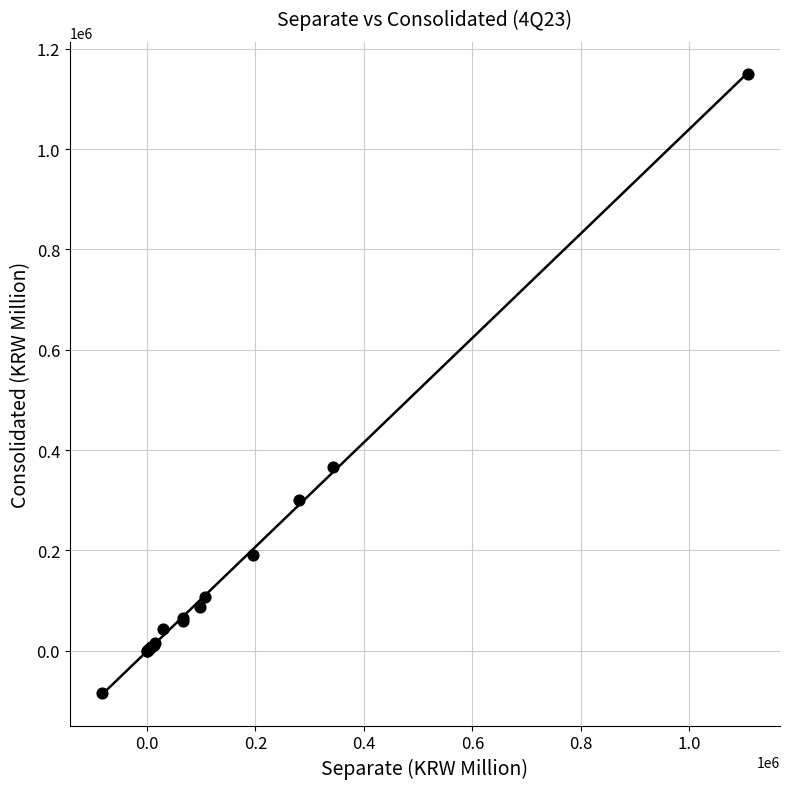

What Y value in the scatter plot is closest to 533416?

365508.9